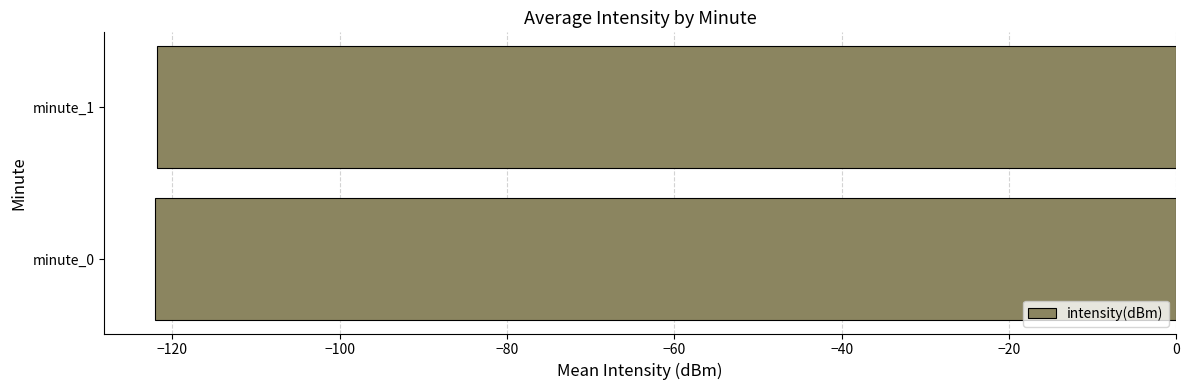

What is the greatest value displayed?

-121.8